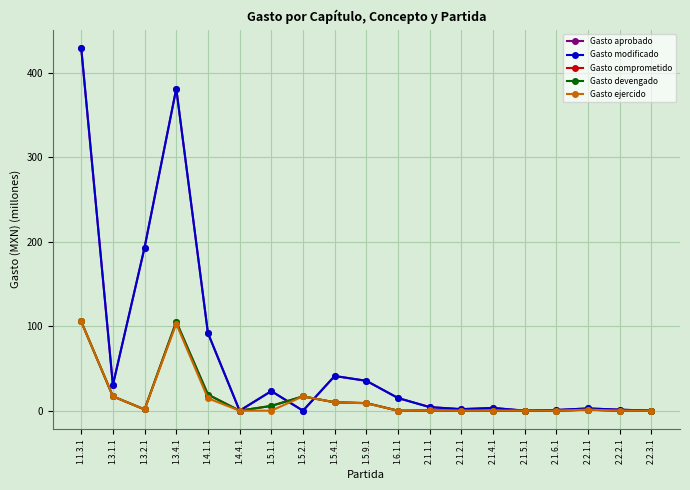

Which has a higher value, 2.2.2.1 or 1.4.1.1?

1.4.1.1